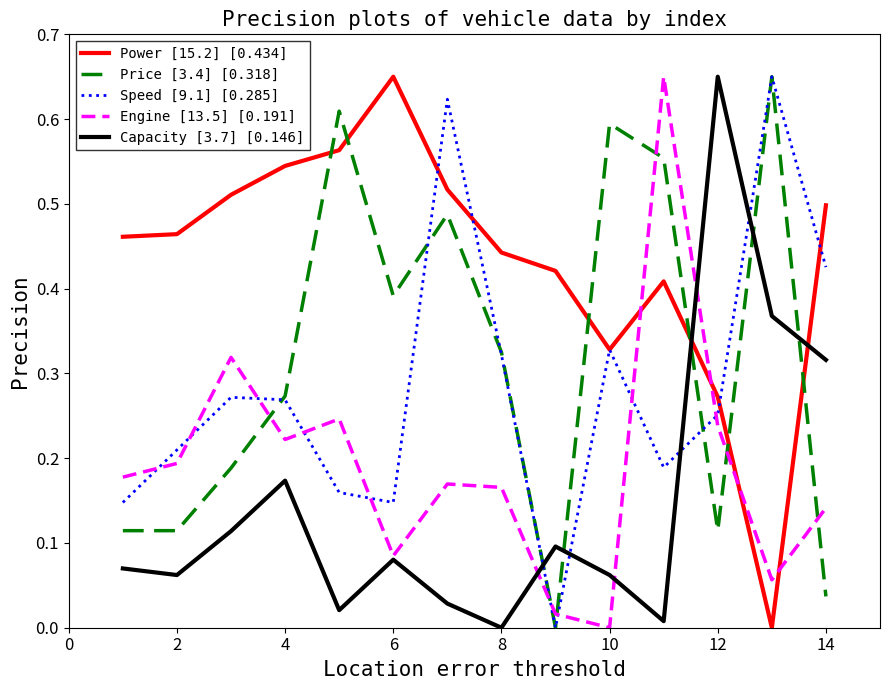

True or false: Power [15.2] [0.434] and Engine [13.5] [0.191] intersect in this chart.

True